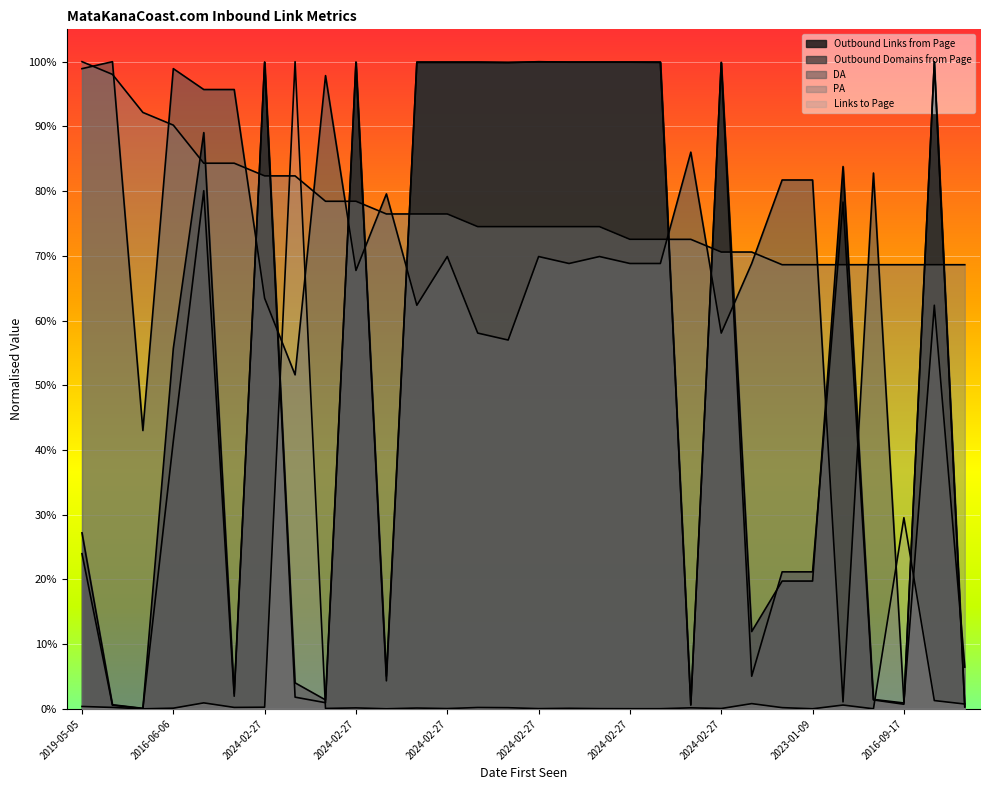

True or false: PA has more than 2 interior local peaks.

False